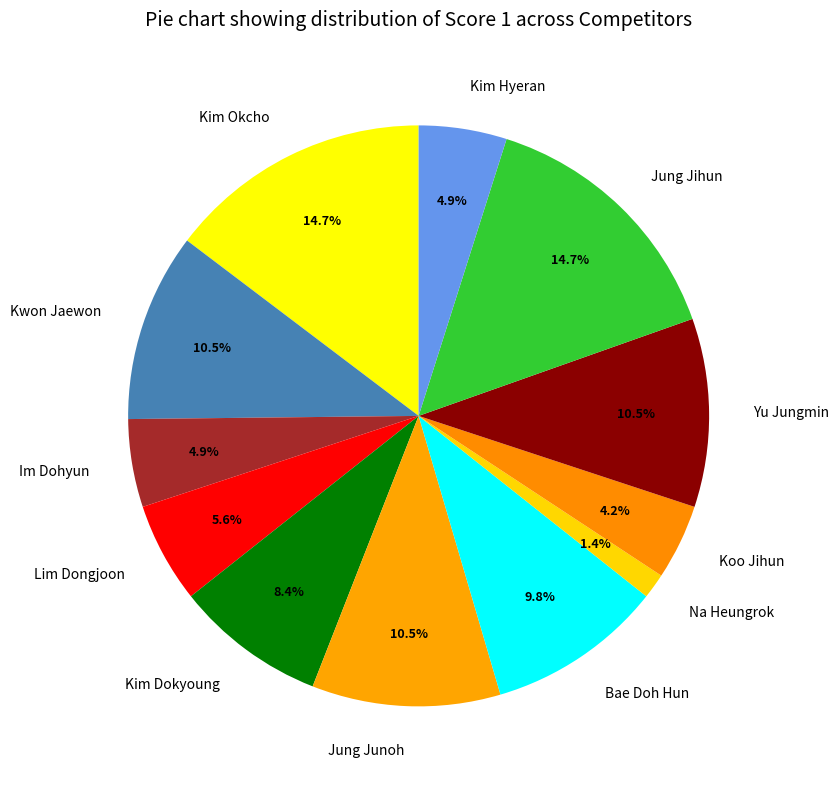

Does any single category account for the majority?

No